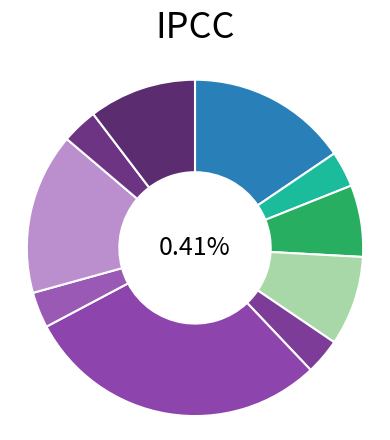

Rank the categories by value from highest to lowest.

10, 5, 12, >=14, 8, 7, 6, 9, 11, 13